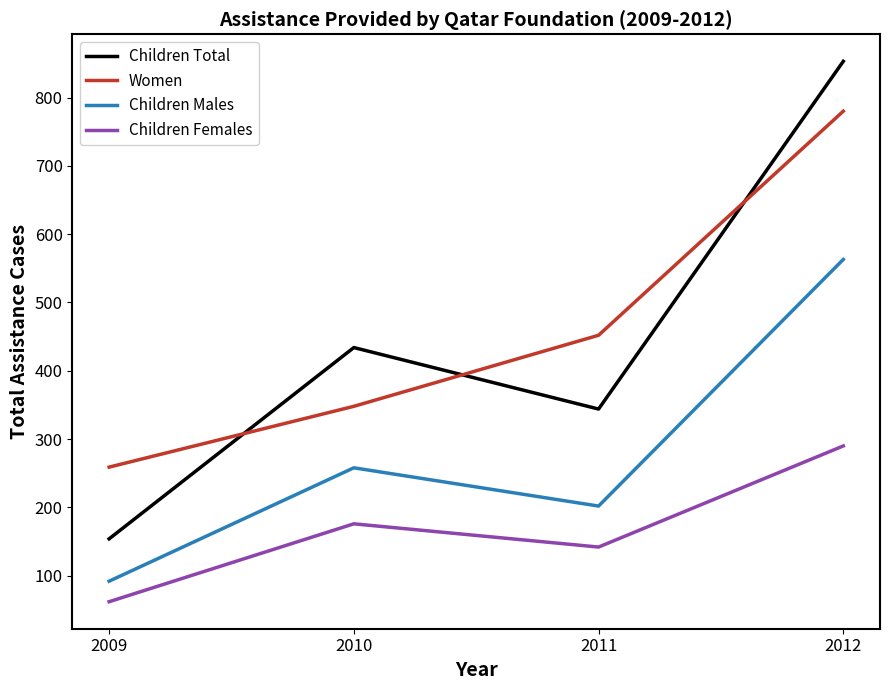

What are all the series names shown in the legend?

Children Total, Women, Children Males, Children Females